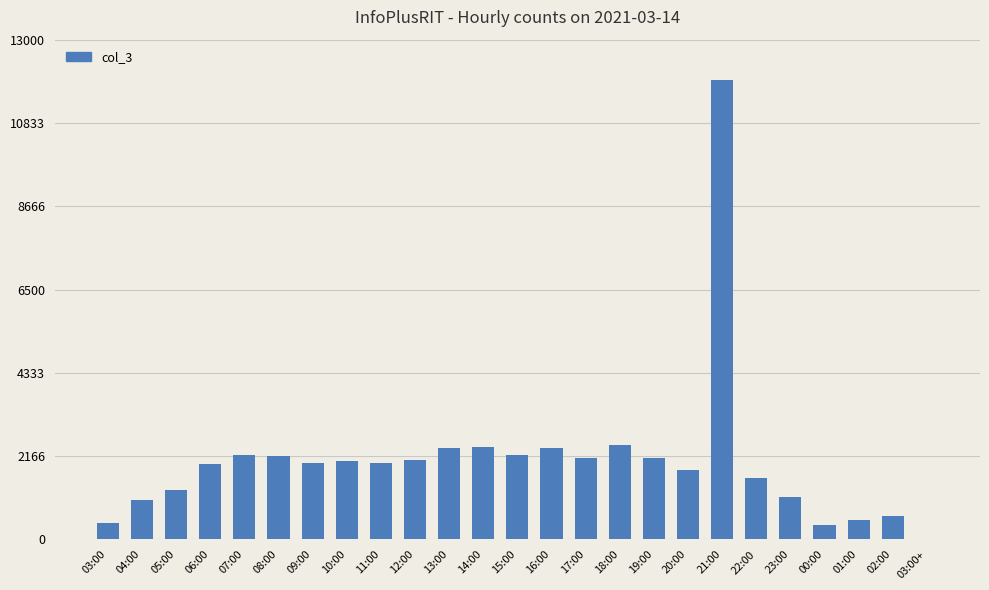

What is the greatest value displayed?

11942